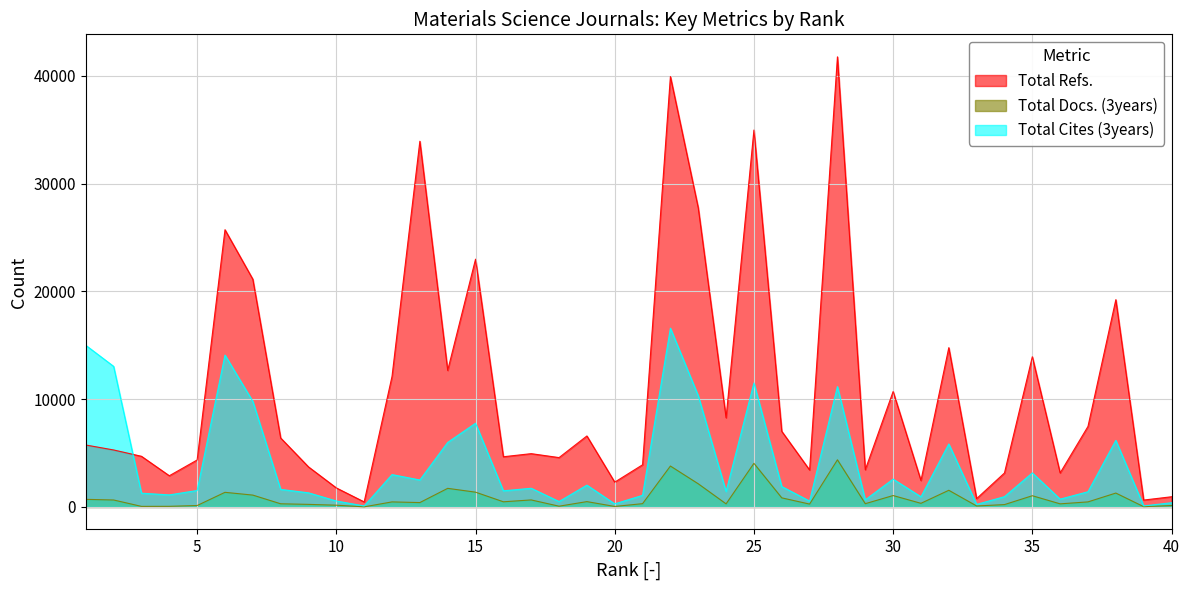

Which series changed the most between 20 and 34?

Total Refs.